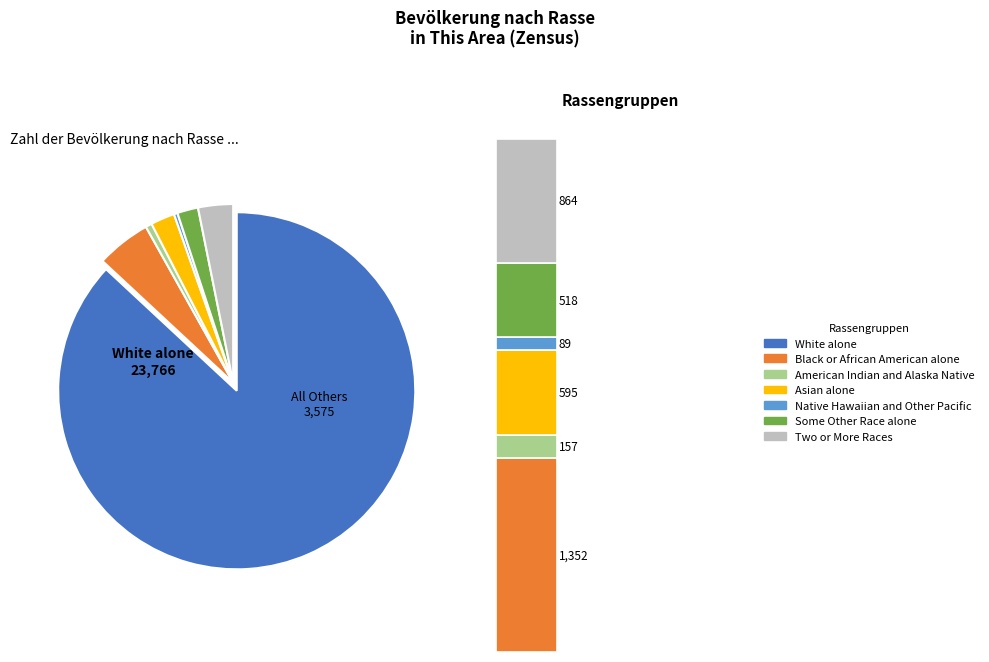

What is the total percentage of American Indian and Alaska Native and Black or African American alone?

5.5%